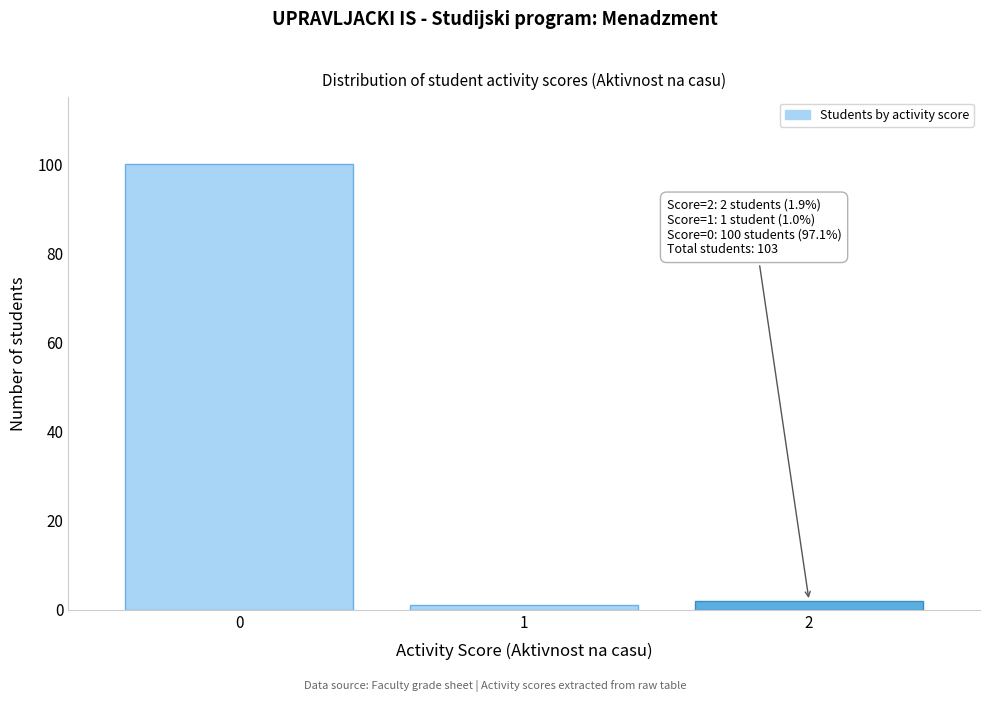

Reading right to left, list all the values displayed in this chart.

2=2	1=1	0=100